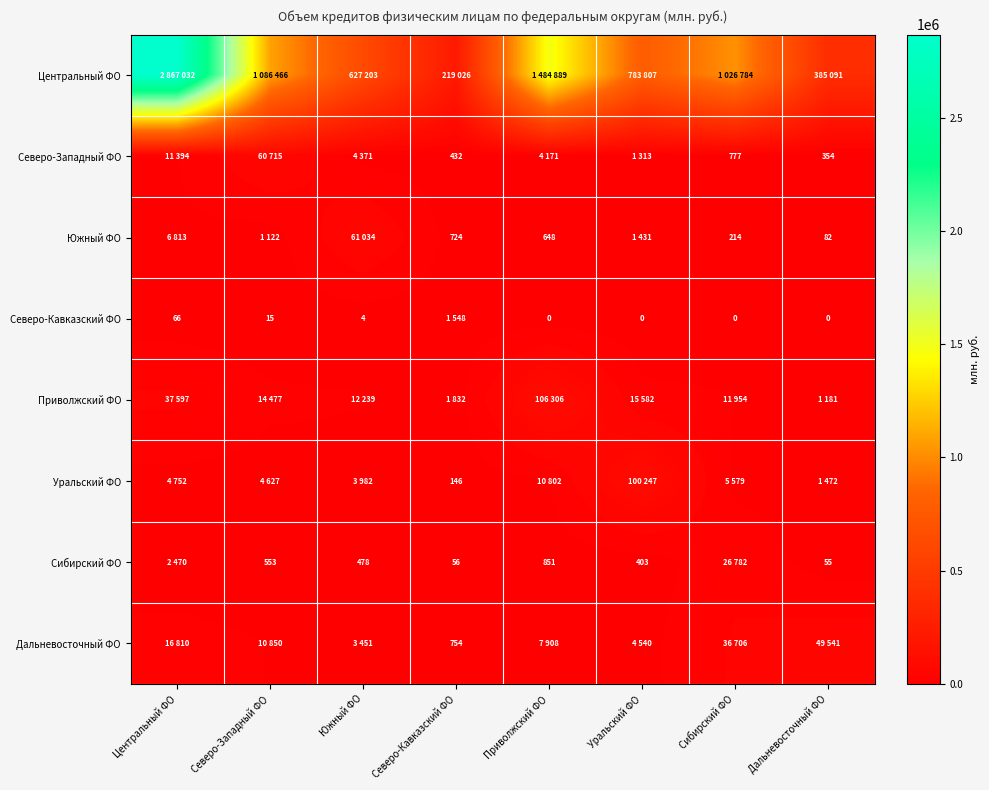

What is the difference between the Сибирский ФО values at Приволжский ФО and Северо-Кавказский ФО?

795